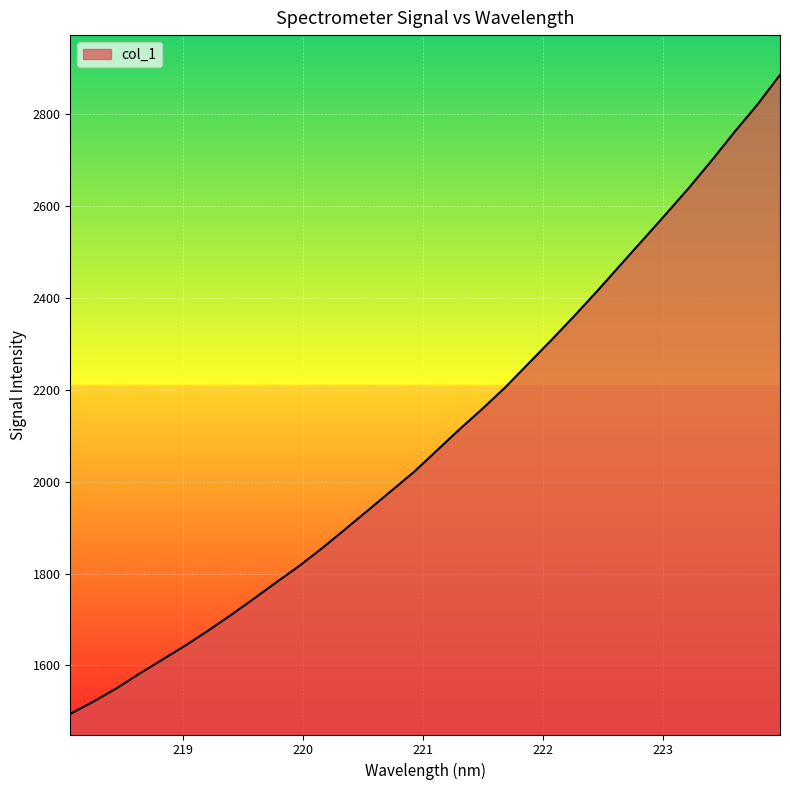

What is the difference between the maximum and minimum values?

1390.6